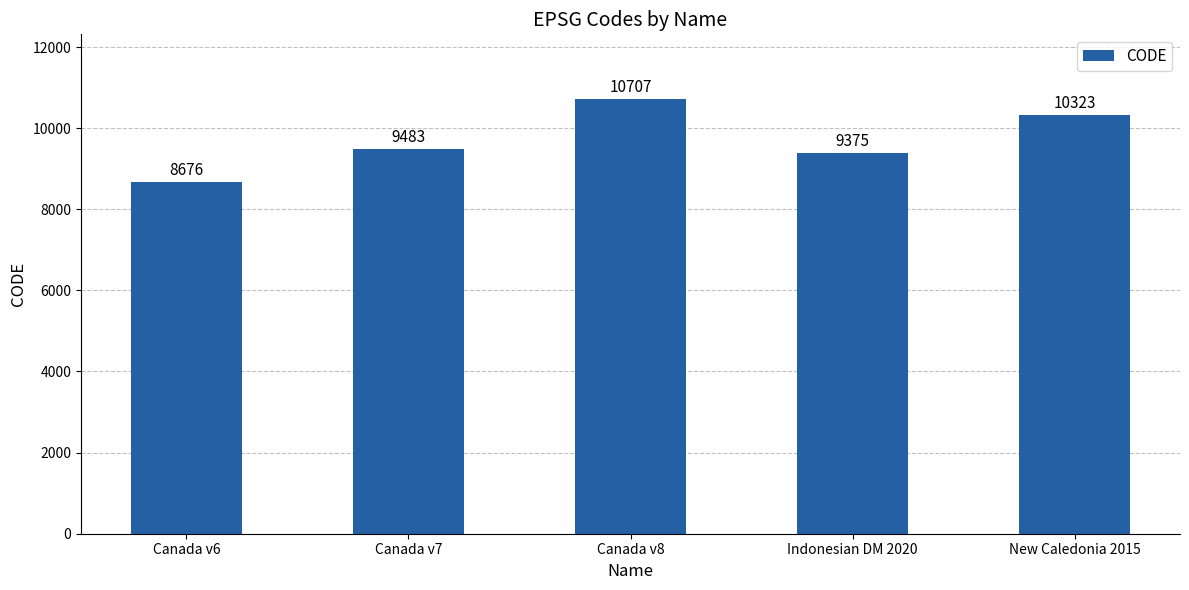

What is the approximate value at New Caledonia 2015?

10323